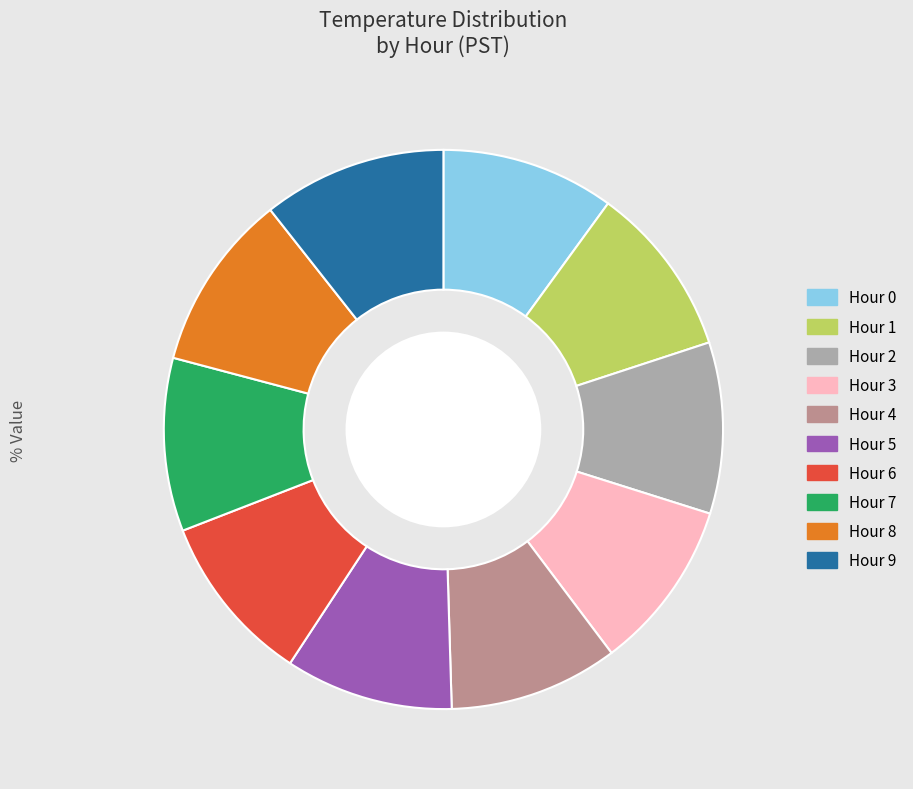

What is the change in value from Hour 5 to Hour 9?

+1.2